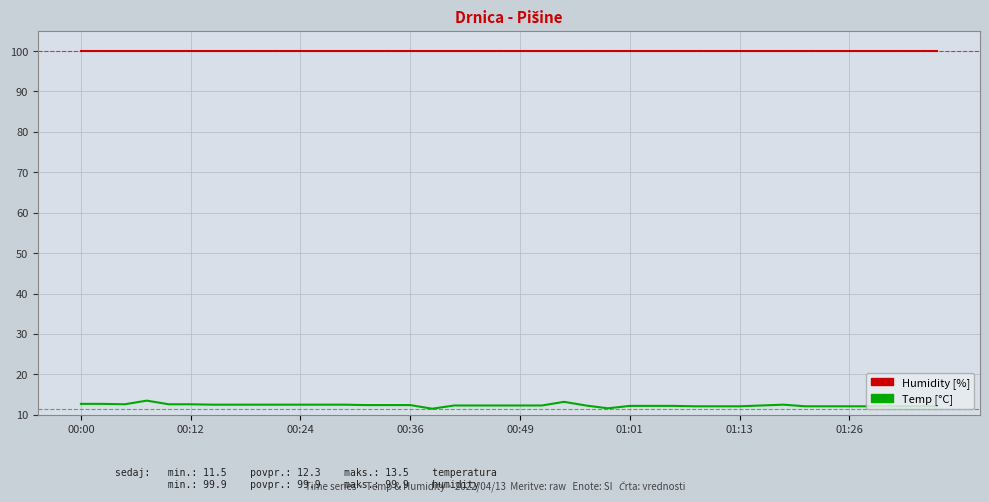

How many distinct data groups are displayed?

2